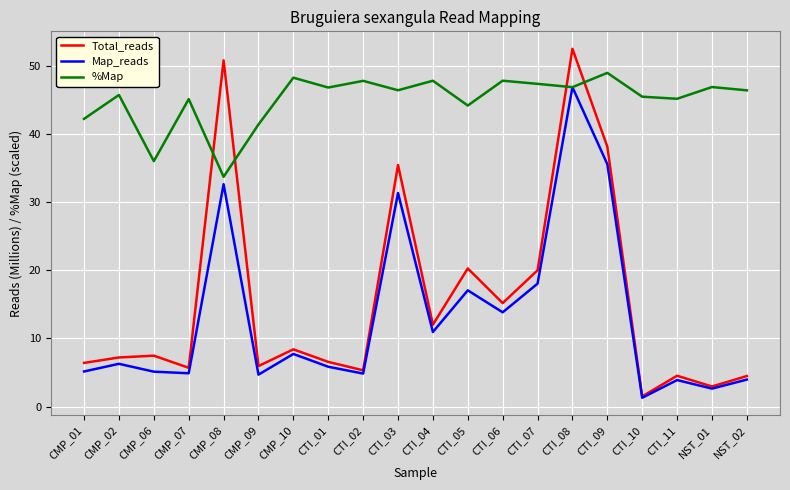

What is the approximate value of Total_reads at CTI_01?

6.6